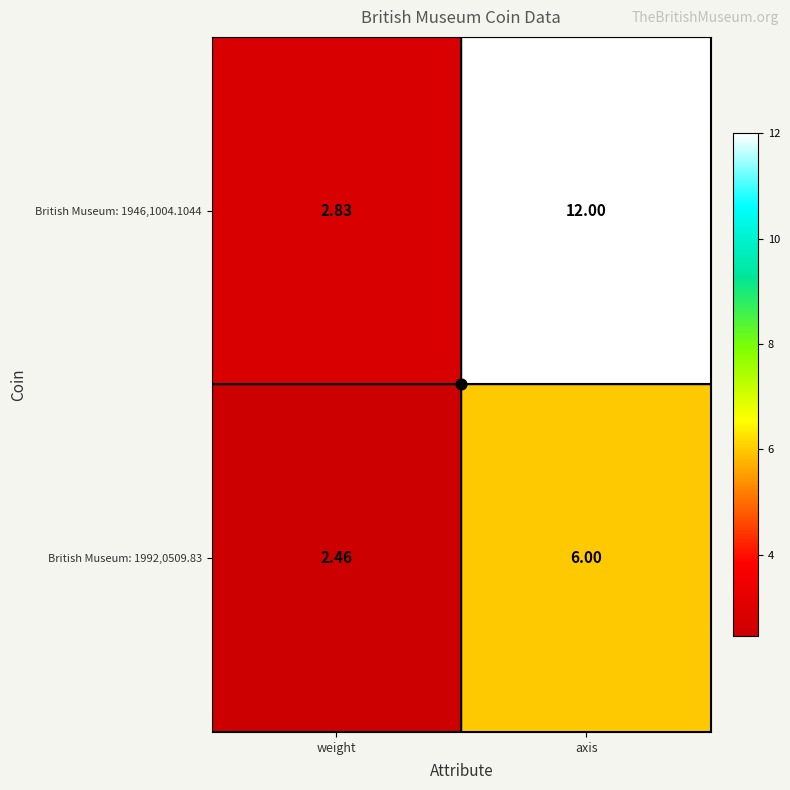

At which category is the sum across all series the highest?

axis